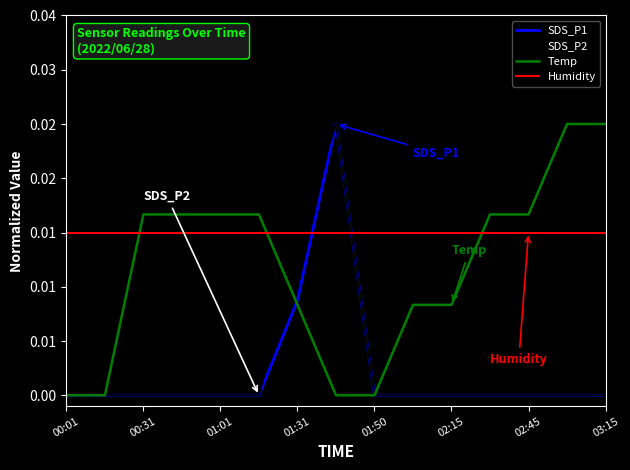

List the series in order of their peak value, highest first.

SDS_P1, SDS_P2, Temp, Humidity